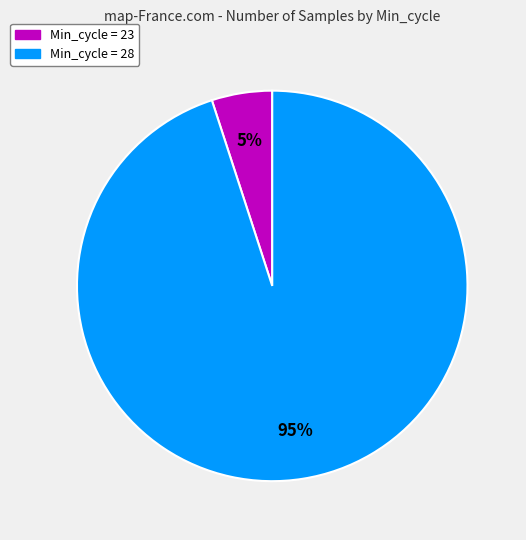

To the nearest percent, what is the average slice percentage?

50%